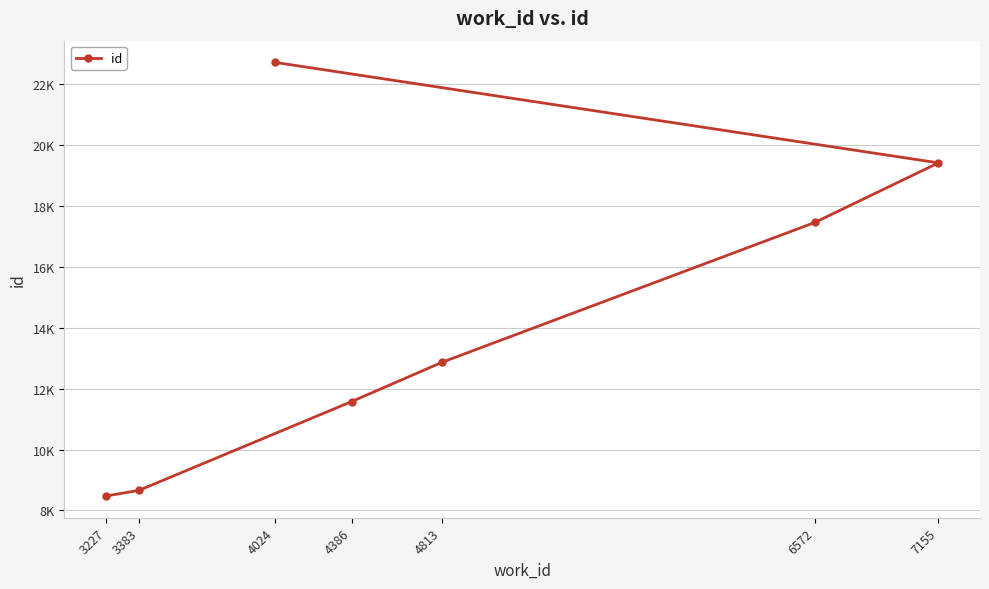

What is the value of the 4th point from the left?

12868